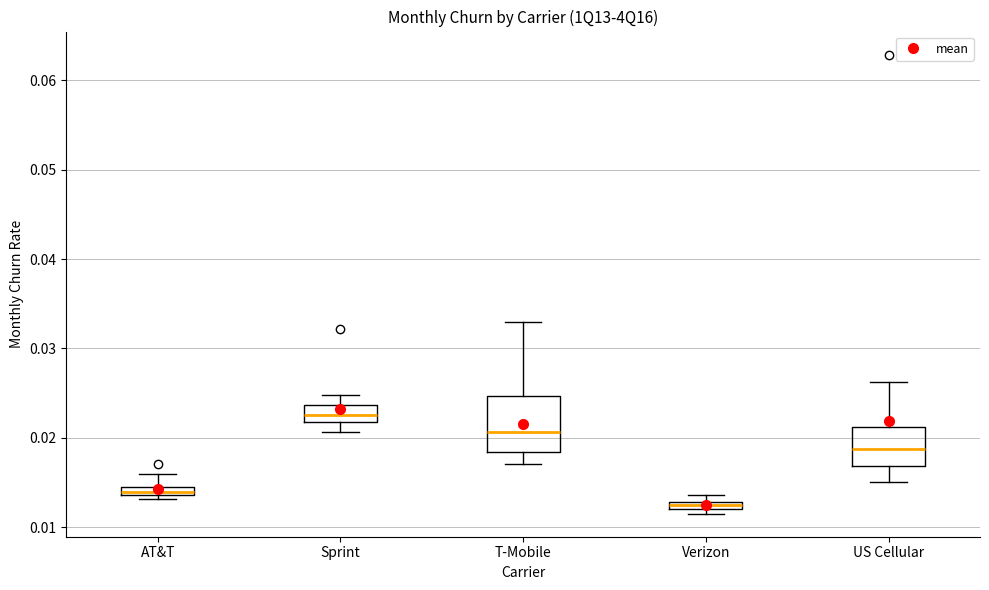

Which box is the tallest, from its lower edge to its upper edge?

T-Mobile